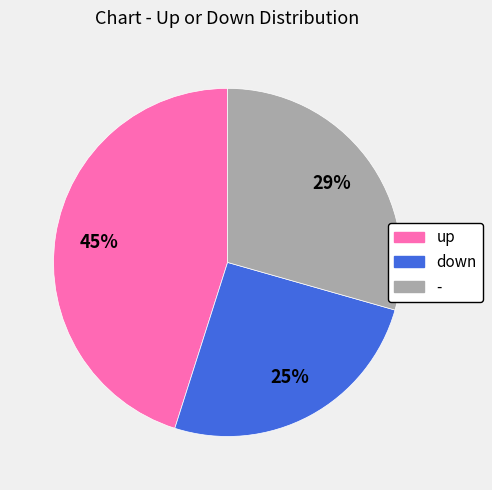

True or false: up accounts for 36% of the total.

False